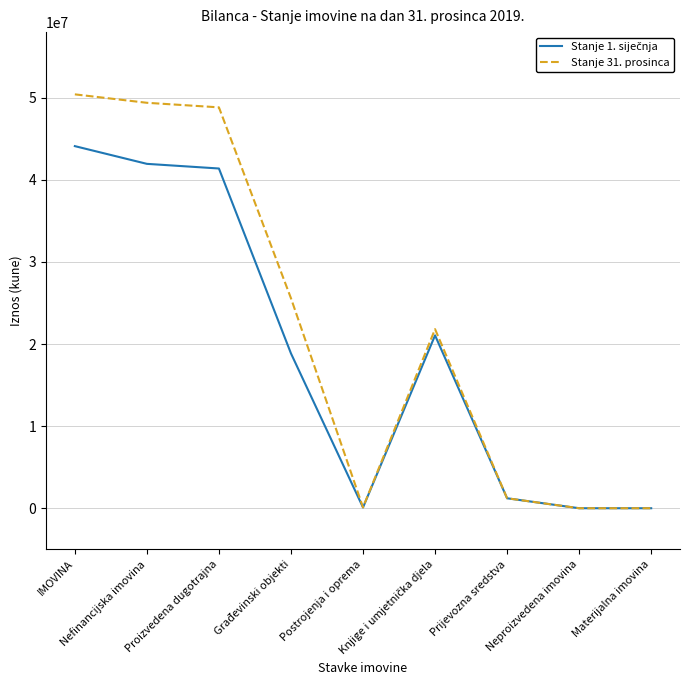

What is the average value of the Stanje 31. prosinca series?

21928924